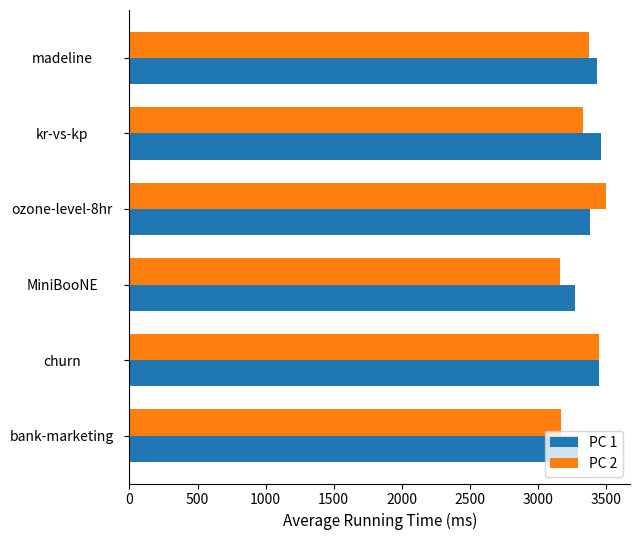

Count the number of categories in the chart.

6